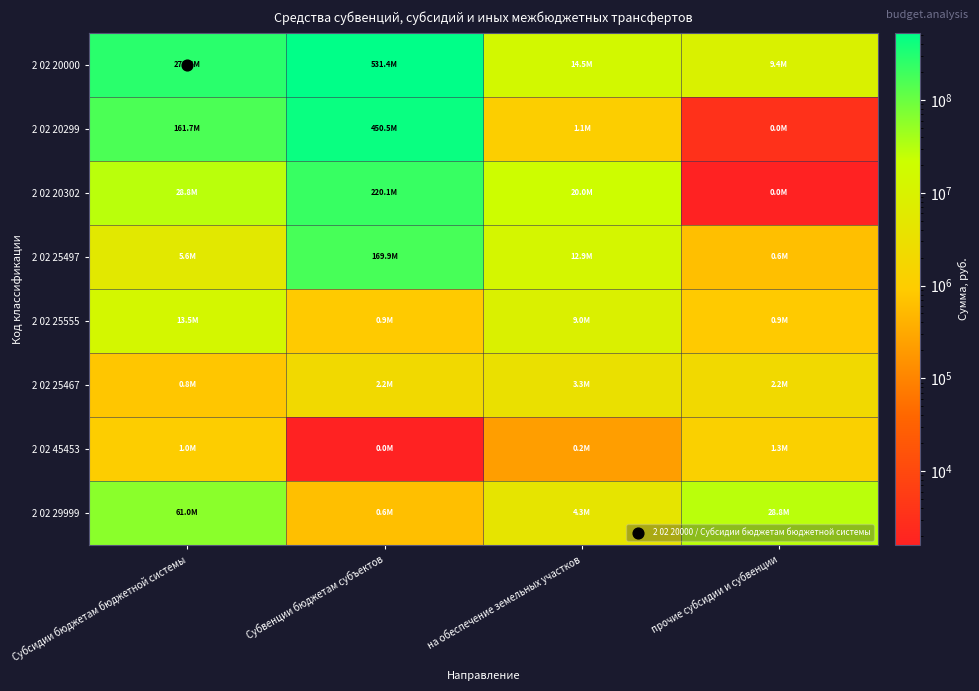

List the series in order of their peak value, highest first.

2 02 20000, 2 02 20299, 2 02 20302, 2 02 25497, 2 02 29999, 2 02 25555, 2 02 25467, 2 02 45453